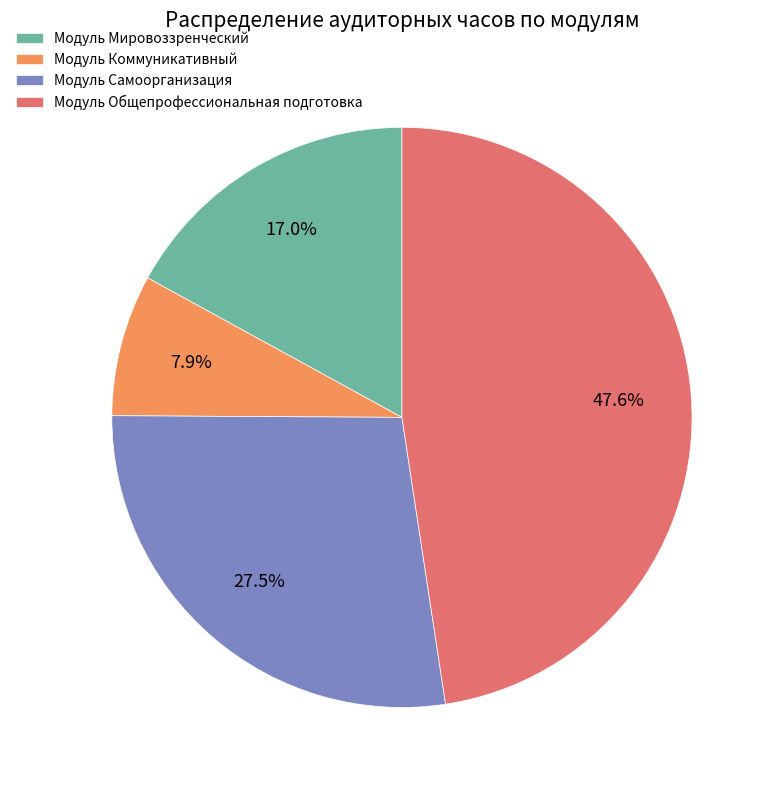

To the nearest percent, what is the average slice percentage?

25%